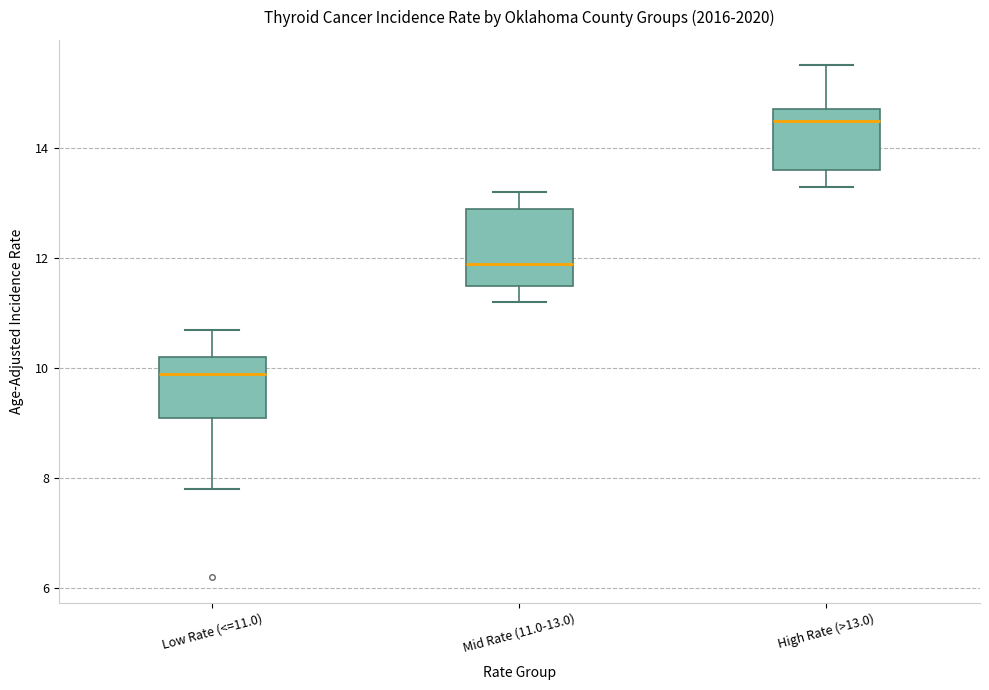

Where is the upper edge of the box for Low Rate (<=11.0) on the y-axis? The values are not printed on the chart, so give them approximately, as read against the axis.

10.2